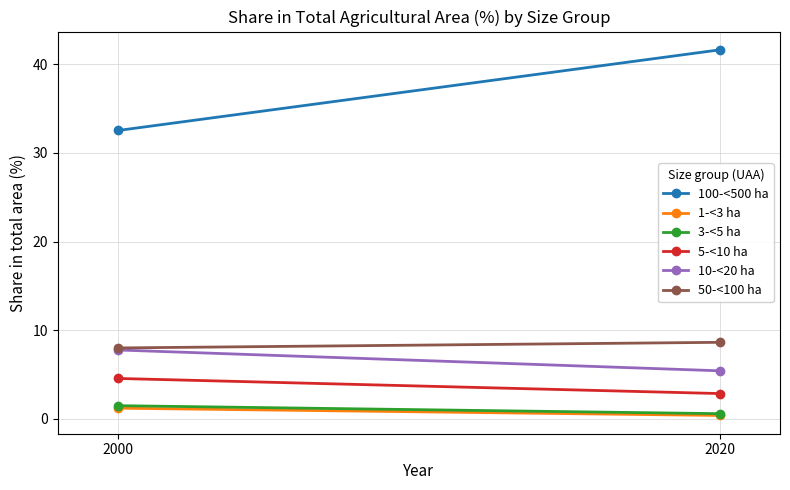

What is the sum of the 3-<5 ha values at 2000 and 2020?

2.0